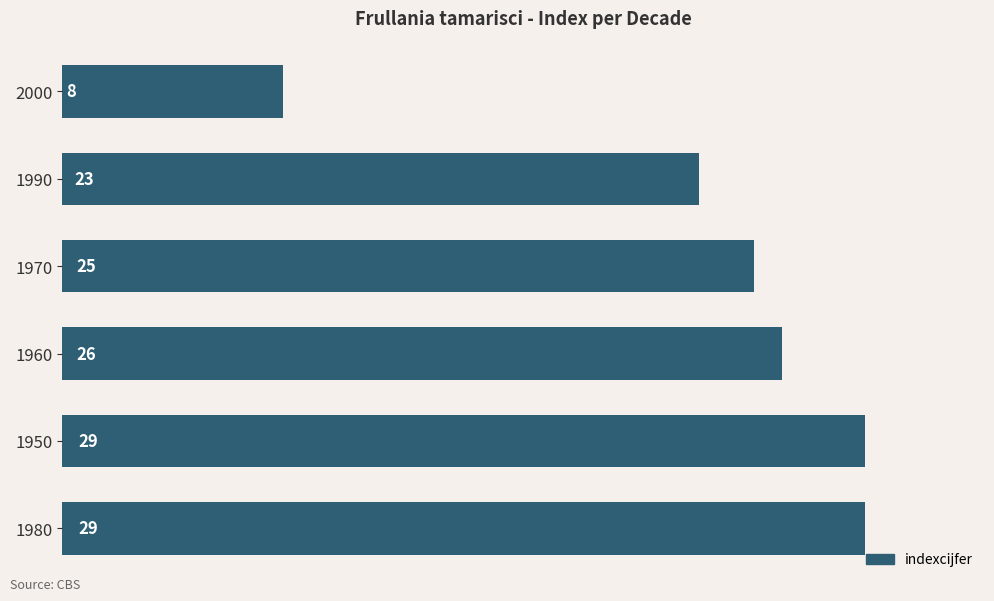

Reading bottom to top, list all the values displayed in this chart.

1980=29	1950=29	1960=26	1970=25	1990=23	2000=8